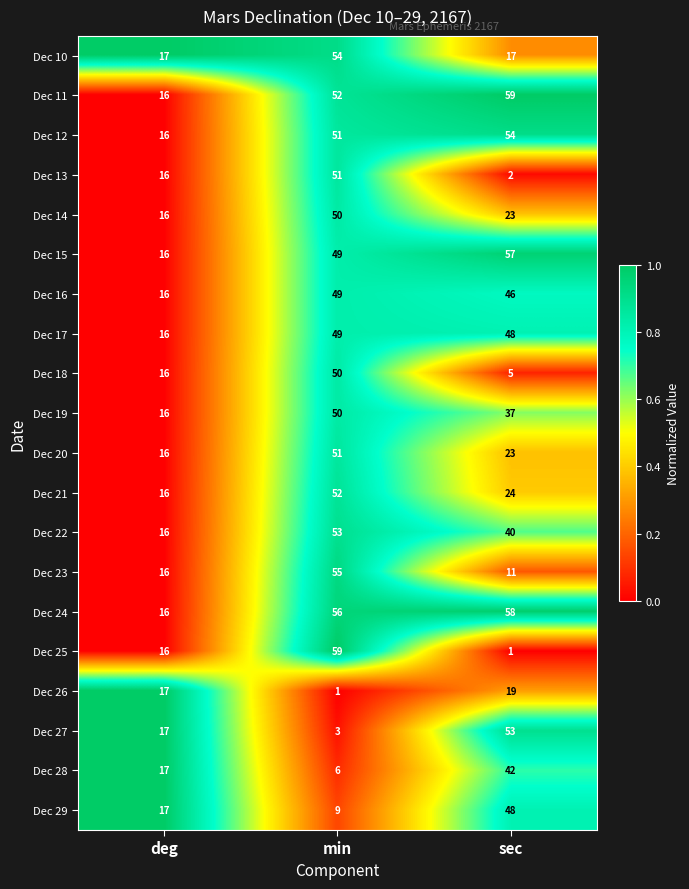

What is the difference between the Dec 21 values at min and deg?

36